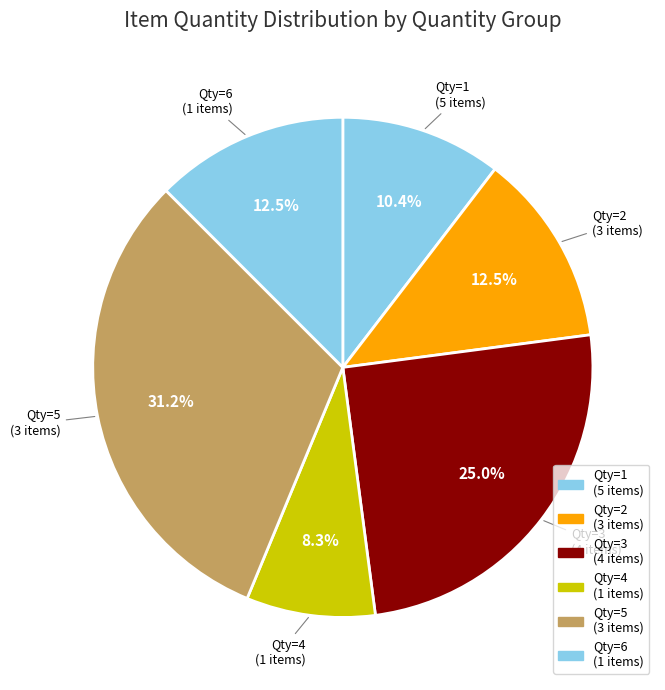

How many segments does this pie chart have?

6